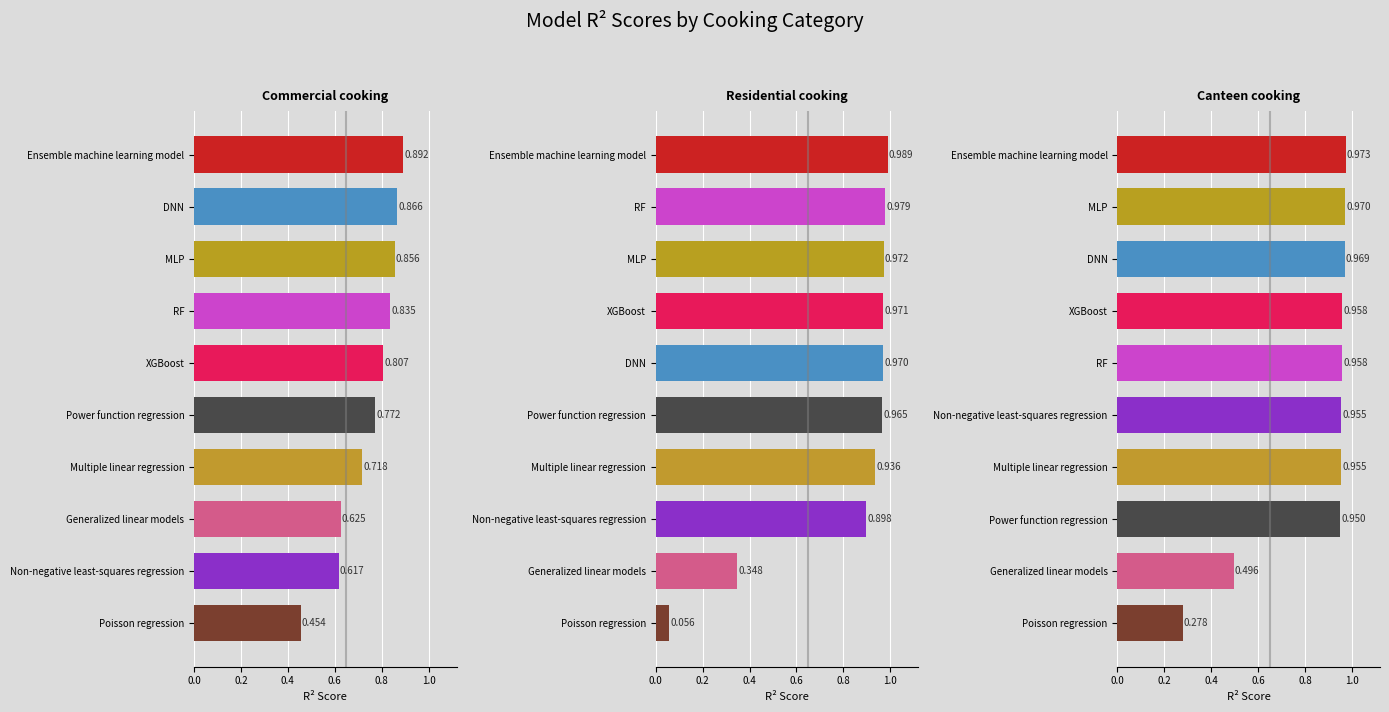

Reading left to right, list all the values displayed in this chart.

Commercial cooking R2: 0.5	0.6	0.6	0.7	0.8	0.8	0.8	0.9	0.9	0.9
Residential cooking R2: 0.1	0.3	0.9	0.9	1.0	1.0	1.0	1.0	1.0	1.0
Canteen cooking R2: 0.3	0.5	0.9	1.0	1.0	1.0	1.0	1.0	1.0	1.0